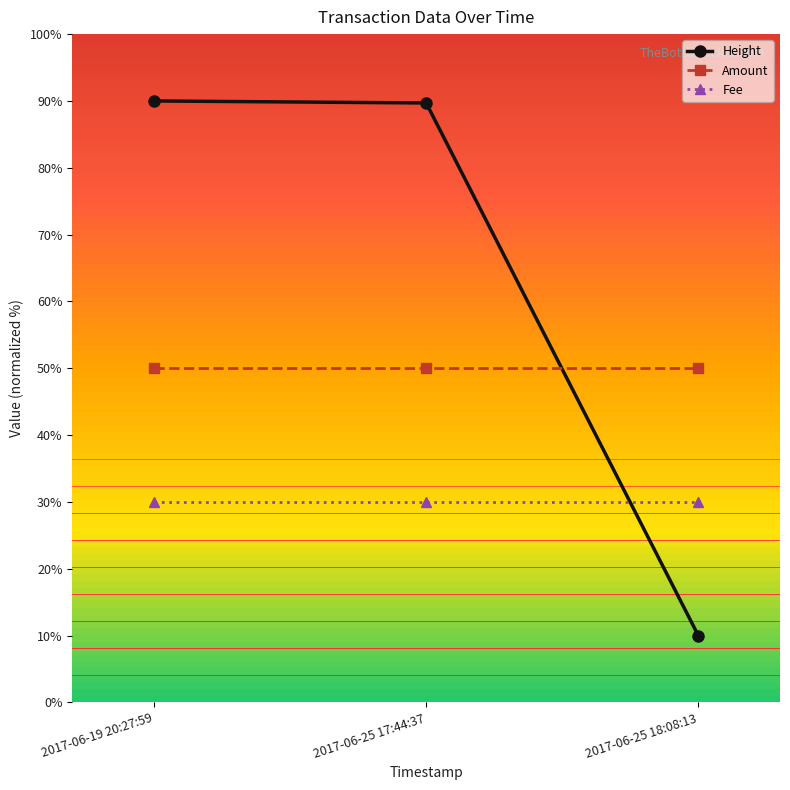

Rank the series at 2017-06-19 20:27:59 from highest to lowest value.

Height, Amount, Fee